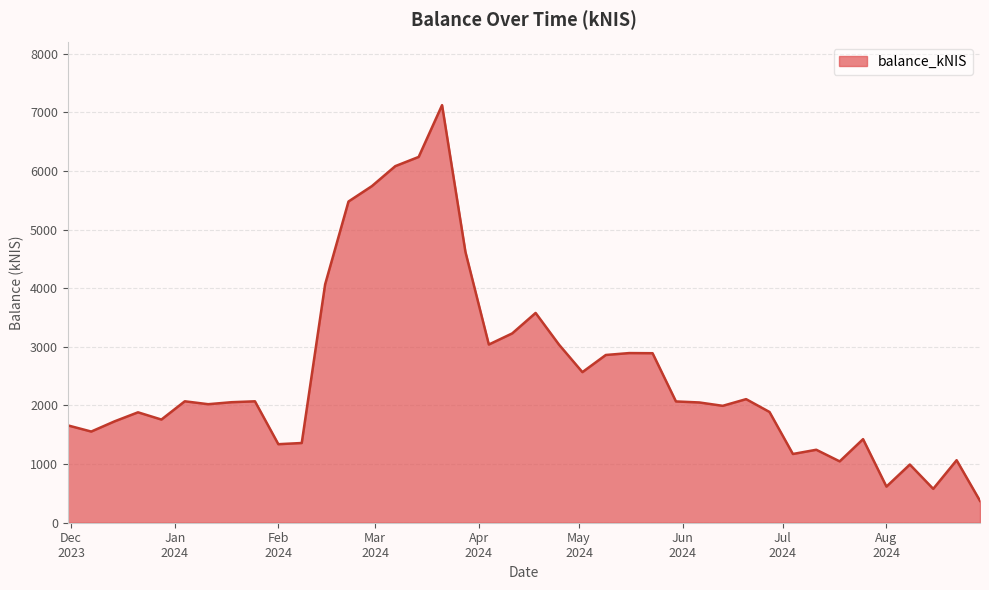

Does the chart display data point markers on the line(s)?

No